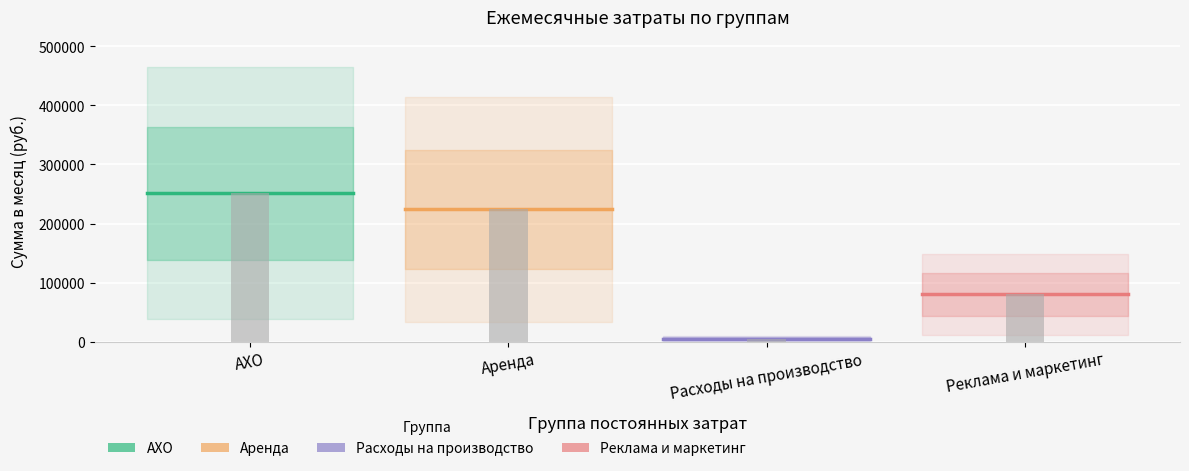

Is the value of Реклама и маркетинг at АХО greater than the value of Расходы на производство at АХО?

Yes